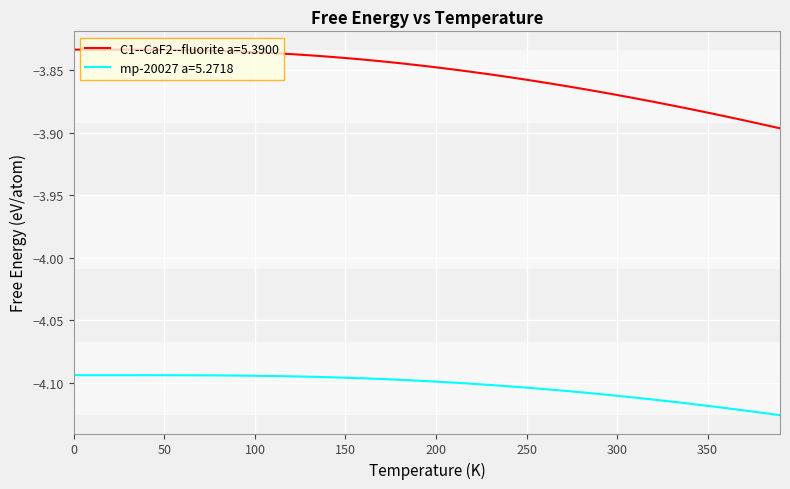

True or false: C1--CaF2--fluorite a=5.3900 and mp-20027 a=5.2718 intersect in this chart.

False